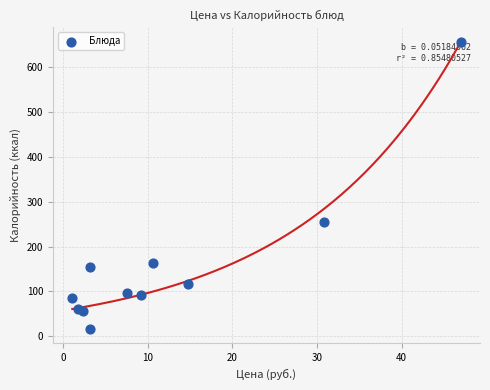

What Y value in the scatter plot is closest to 336?

254